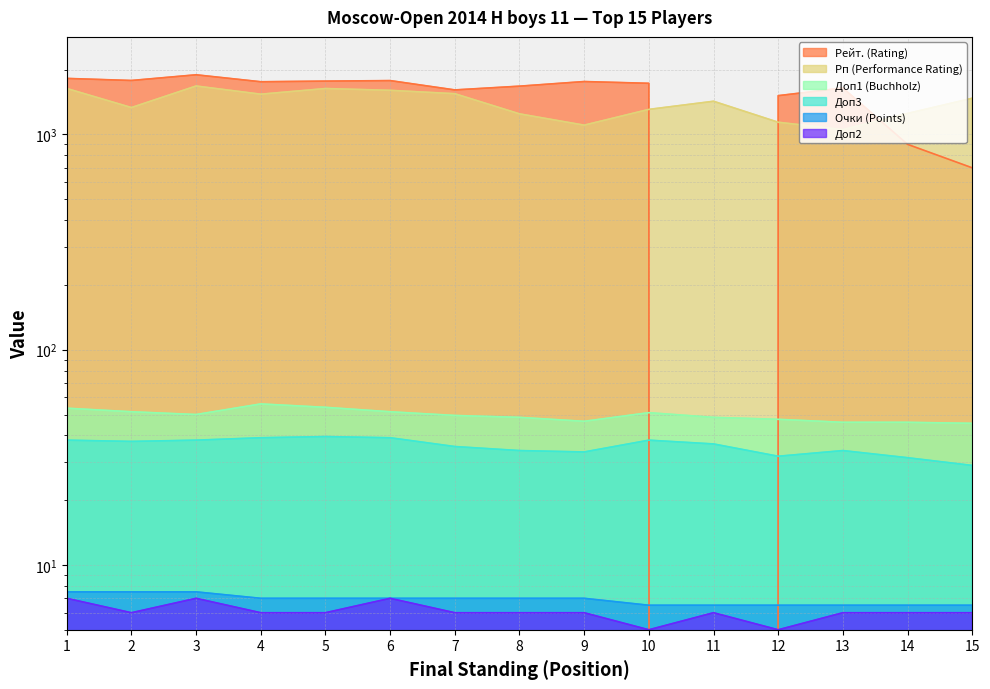

The Очки (Points) series shows 12.4 at 8. True or false?

False